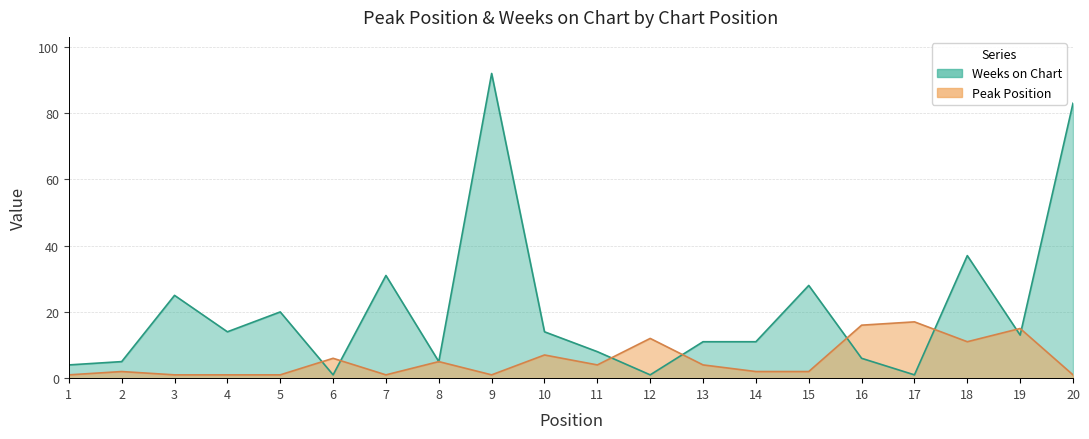

What is the minimum value shown in the chart?

1